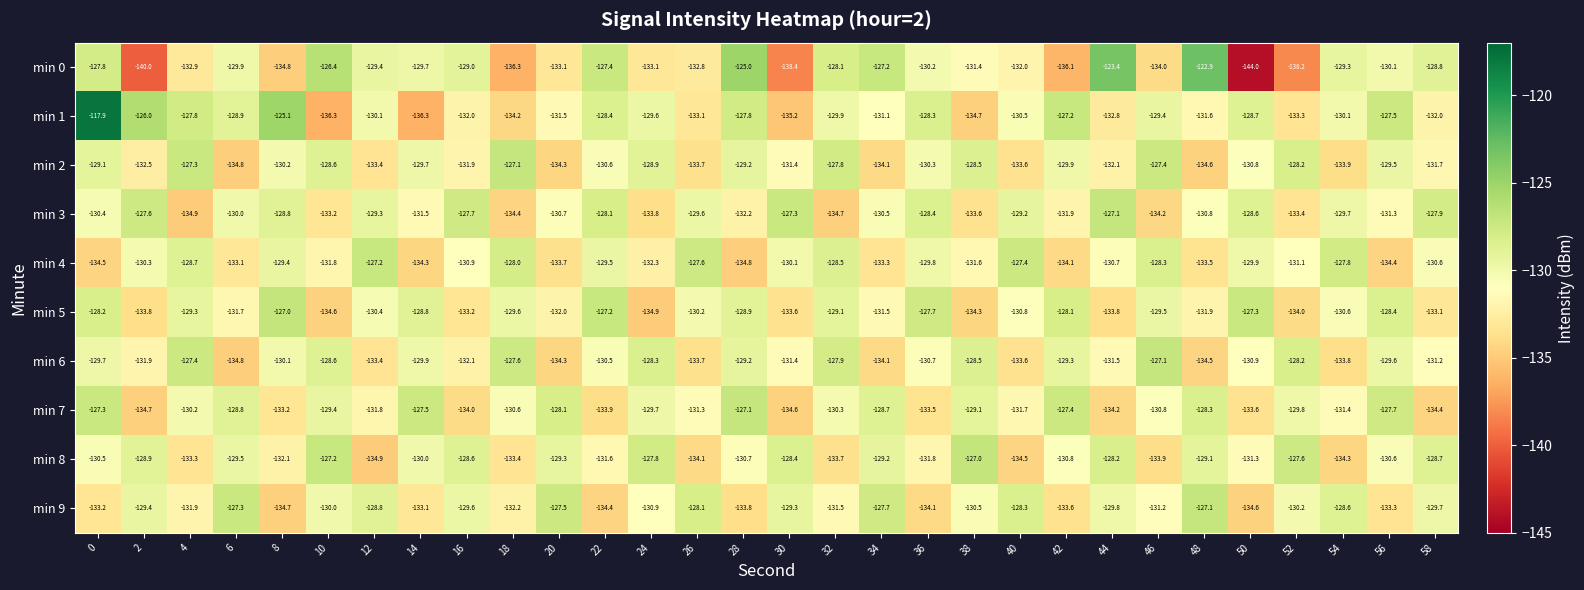

How many values in the min 0 series exceed -130?

14